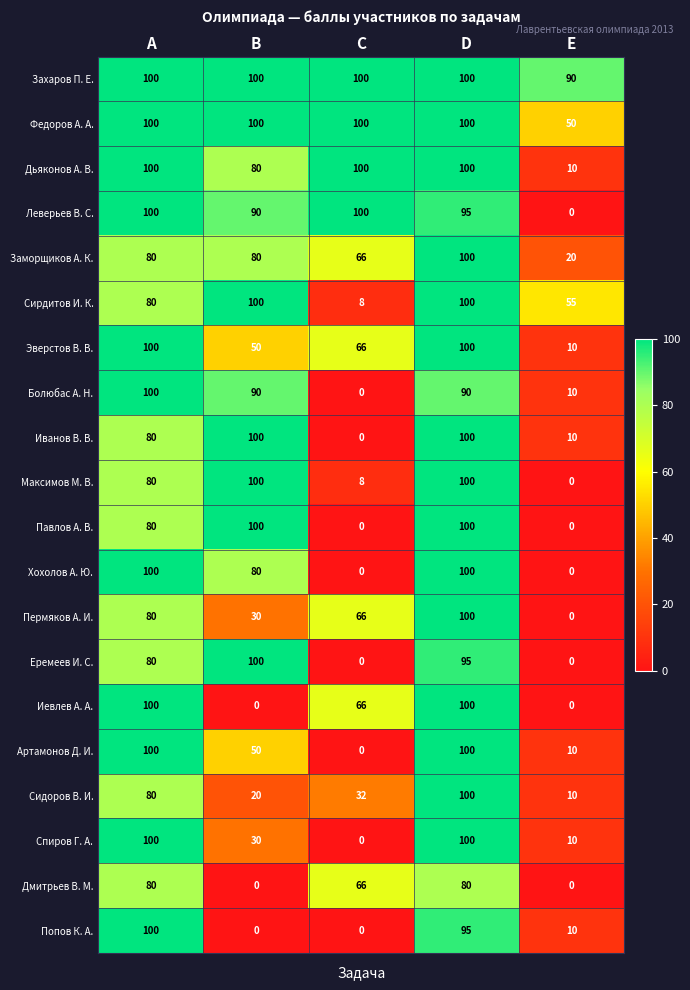

The Спиров Г. А. series shows 5 at E. True or false?

False